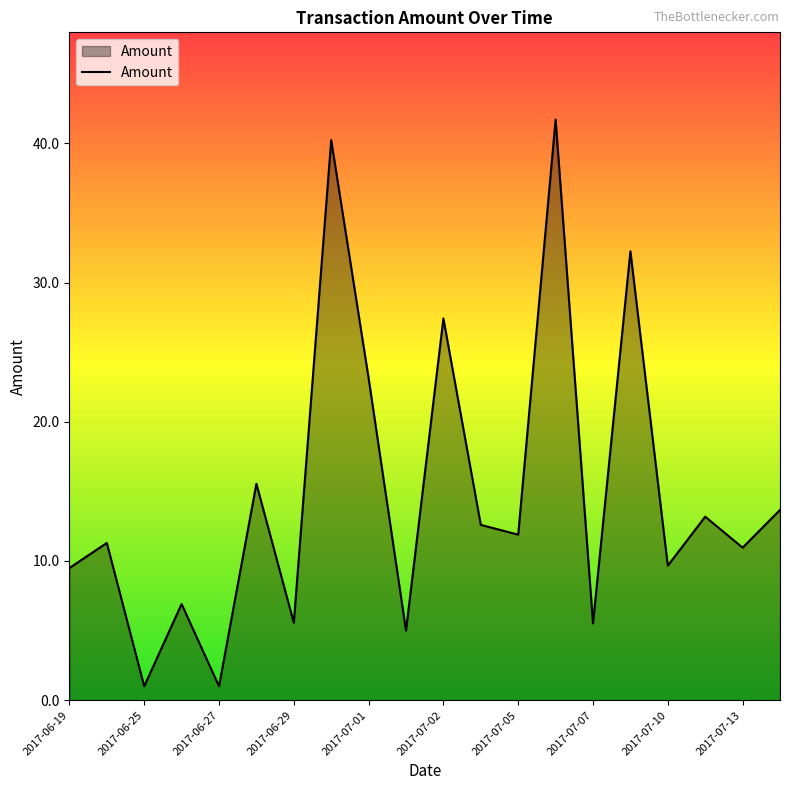

Does the chart display data point markers on the line(s)?

No